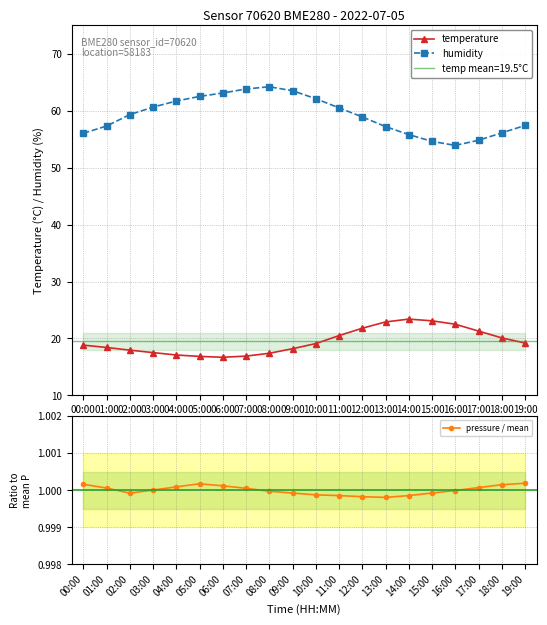

True or false: pressure / mean and temperature intersect in this chart.

False